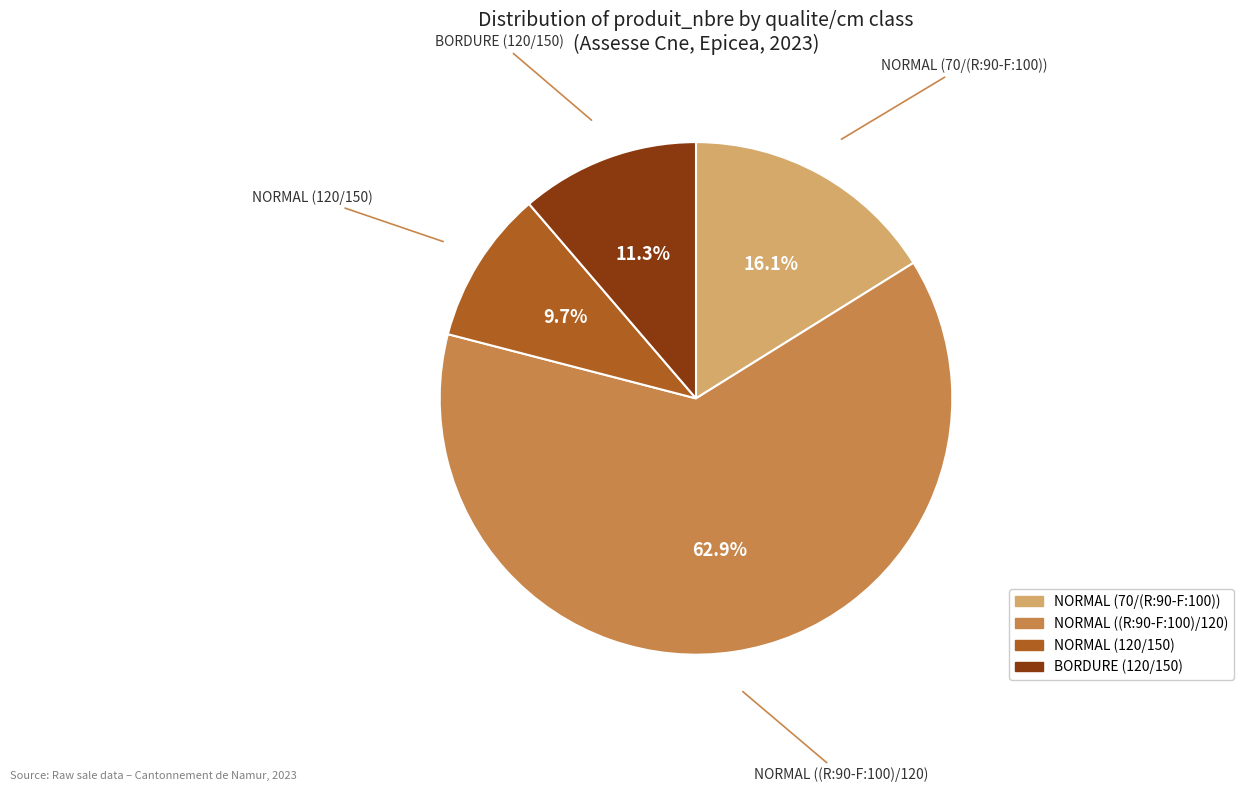

Which slice represents more than half of the pie?

NORMAL ((R:90-F:100)/120)